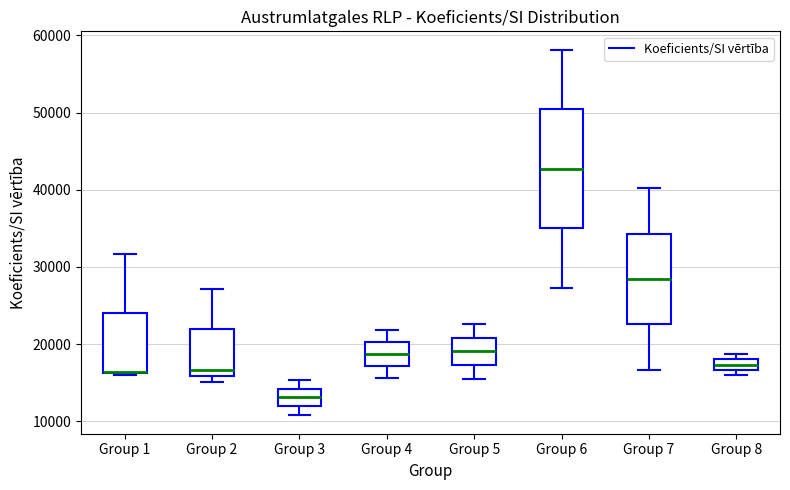

Where is the upper edge of the box for Group 6 on the y-axis? The values are not printed on the chart, so give them approximately, as read against the axis.

50000